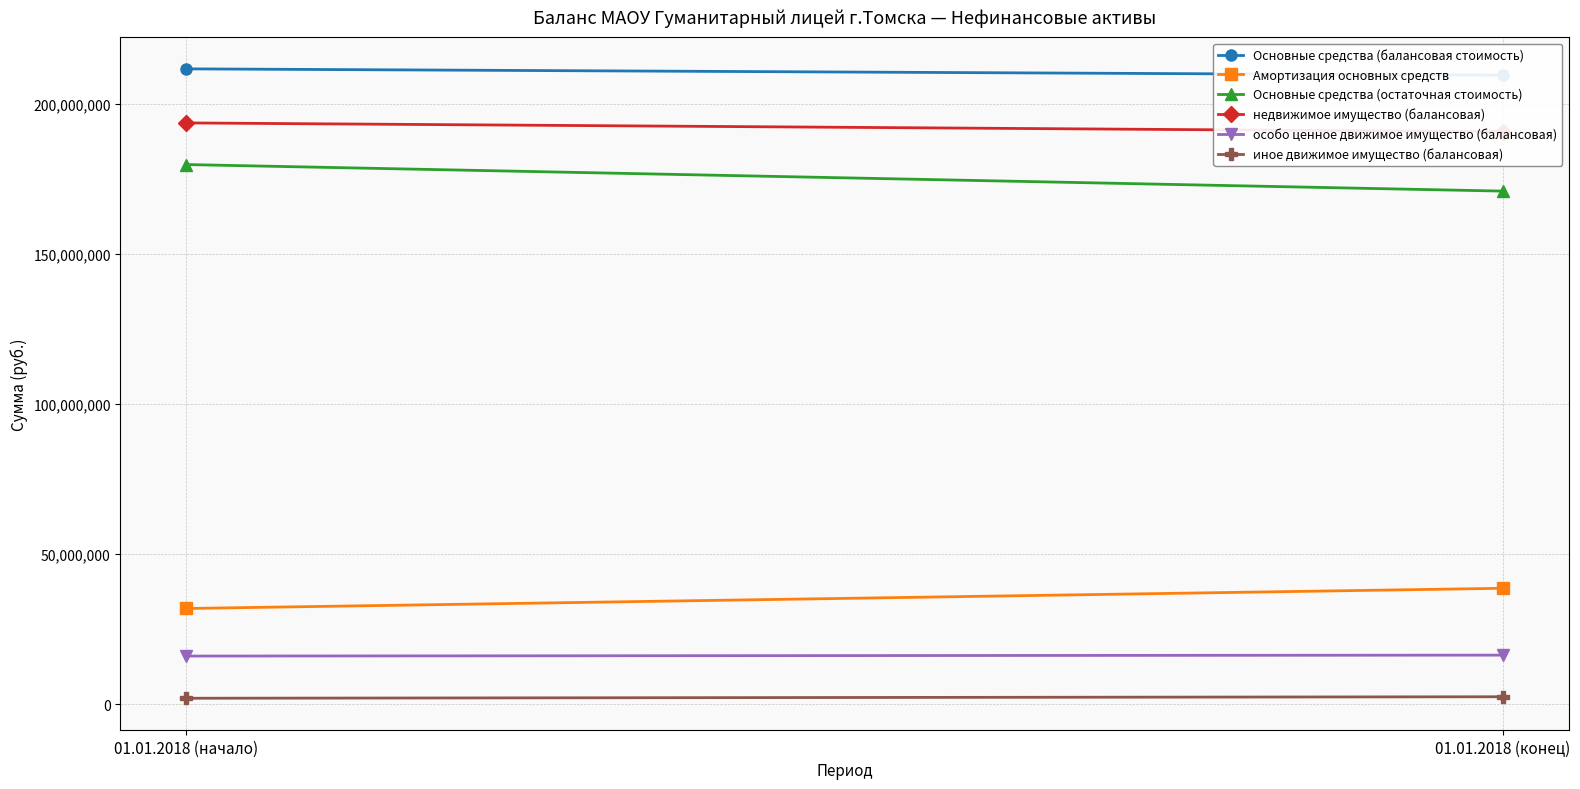

Is the value of Основные средства (балансовая стоимость) at 01.01.2018 (конец) greater than the value of Основные средства (остаточная стоимость) at 01.01.2018 (конец)?

Yes